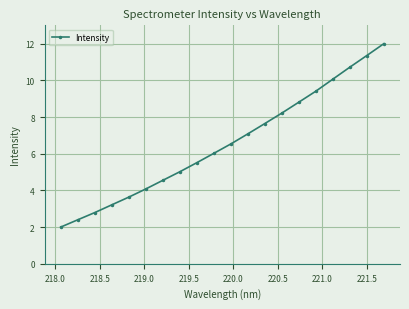

What is the average value?

6.6